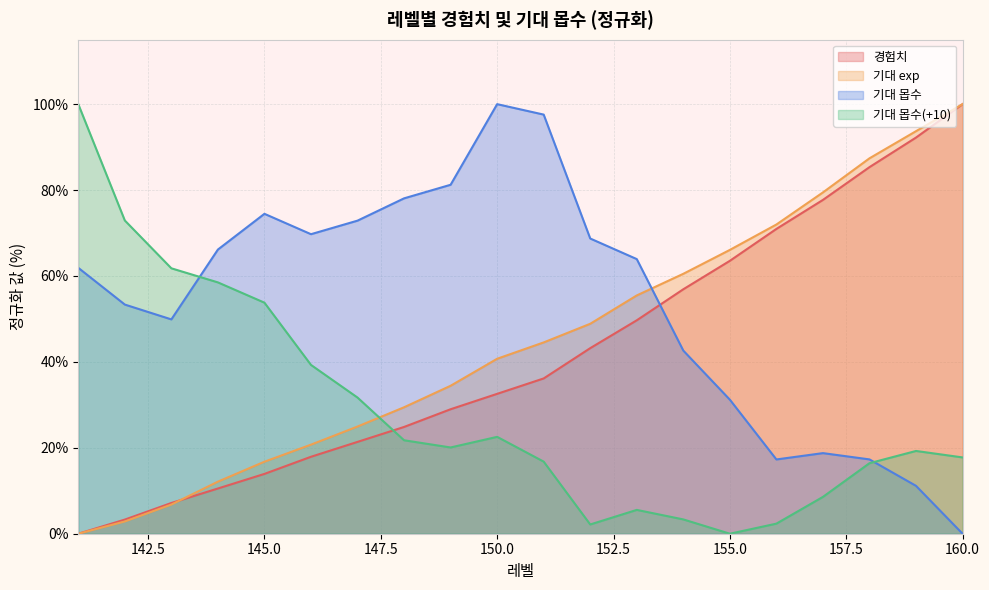

Reading right to left, list all the values displayed in this chart.

경험치: 100.0	92.2	85.3	77.7	71.0	63.5	56.9	49.7	43.2	36.1	32.6	29.0	24.9	21.4	17.9	13.9	10.5	7.2	3.3	0.0
기대 exp: 100.0	93.7	87.4	79.5	72.0	66.1	60.5	55.5	48.9	44.5	40.7	34.4	29.4	25.0	20.7	16.8	12.1	6.8	2.9	0.0
기대 몹수: 0.0	11.1	17.3	18.8	17.3	31.2	42.6	63.9	68.7	97.6	100.0	81.2	78.1	72.9	69.7	74.5	66.2	49.9	53.3	61.9
기대 몹수(+10): 17.8	19.3	16.4	8.6	2.3	0.0	3.3	5.5	2.2	16.8	22.6	20.1	21.8	31.7	39.3	53.8	58.5	61.8	72.9	100.0